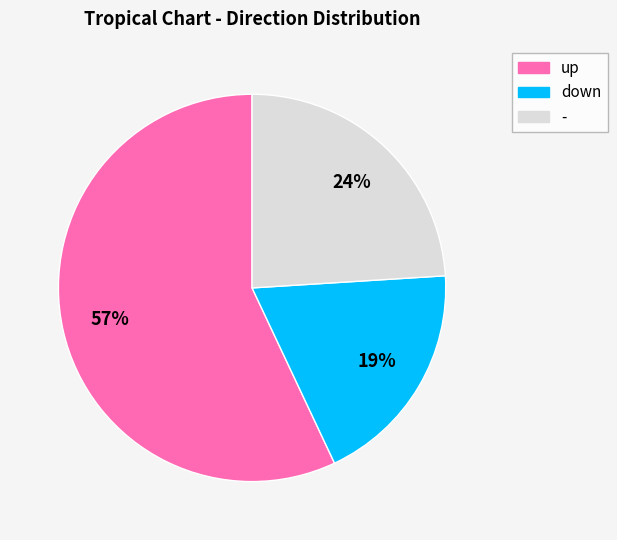

What is the ratio of the value at up to the value at -?

2.4